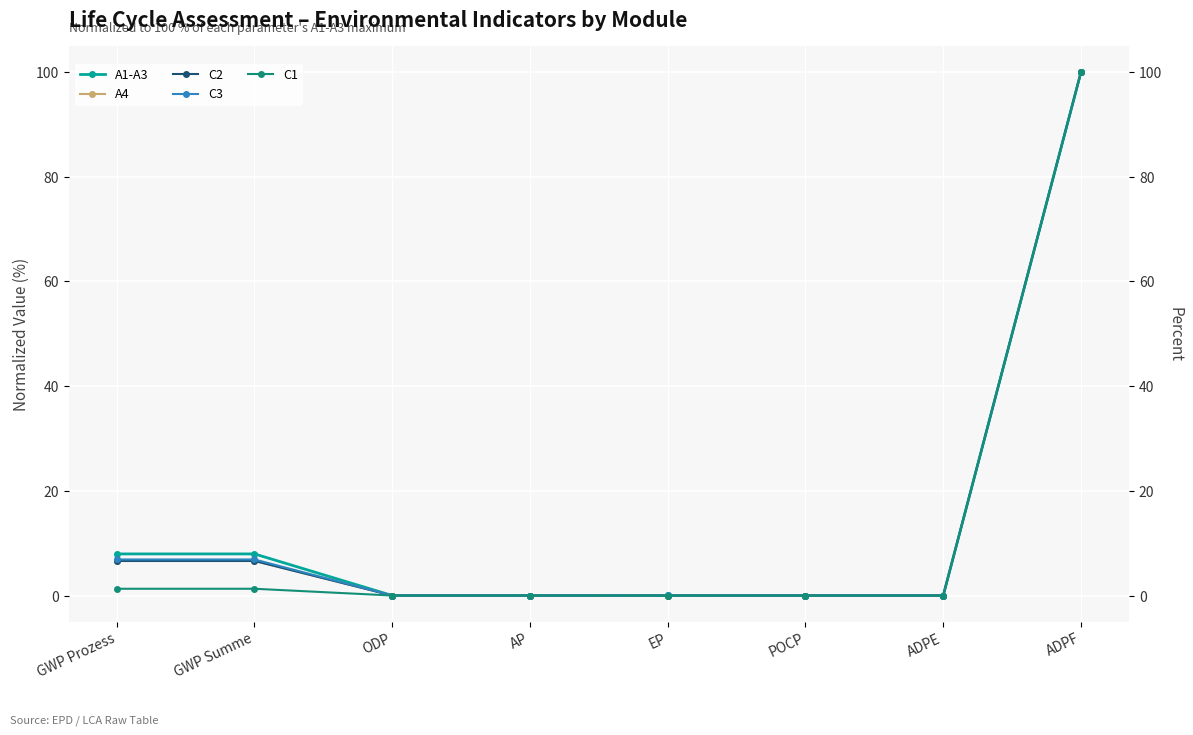

Between EP and POCP, which series saw the biggest shift?

C3